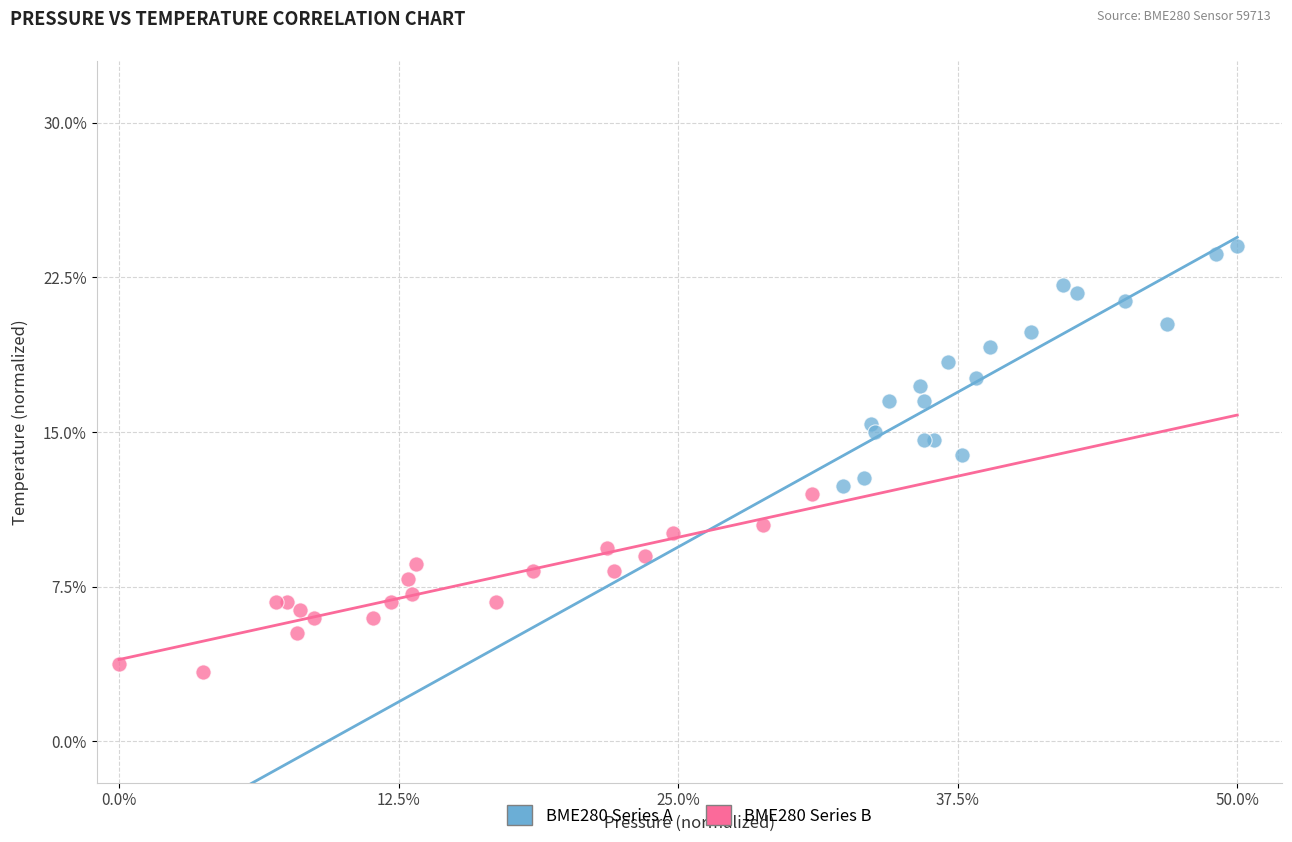

Which series reaches the maximum Y coordinate?

BME280 Series A